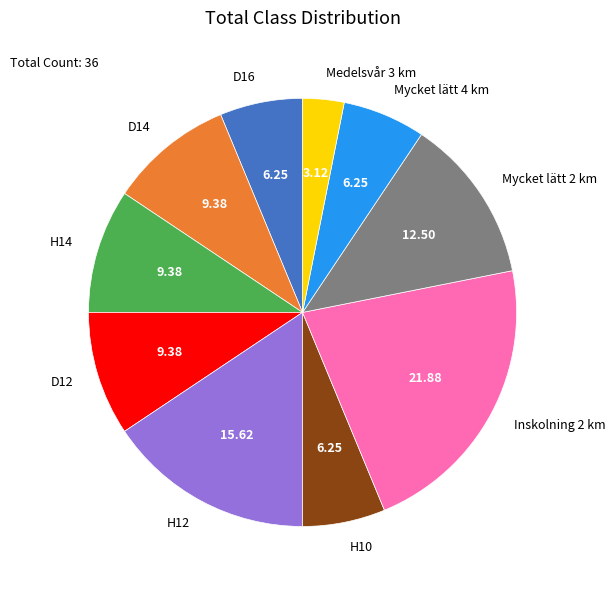

What is the ratio of the value at Inskolning 2 km to the value at D12?

2.3